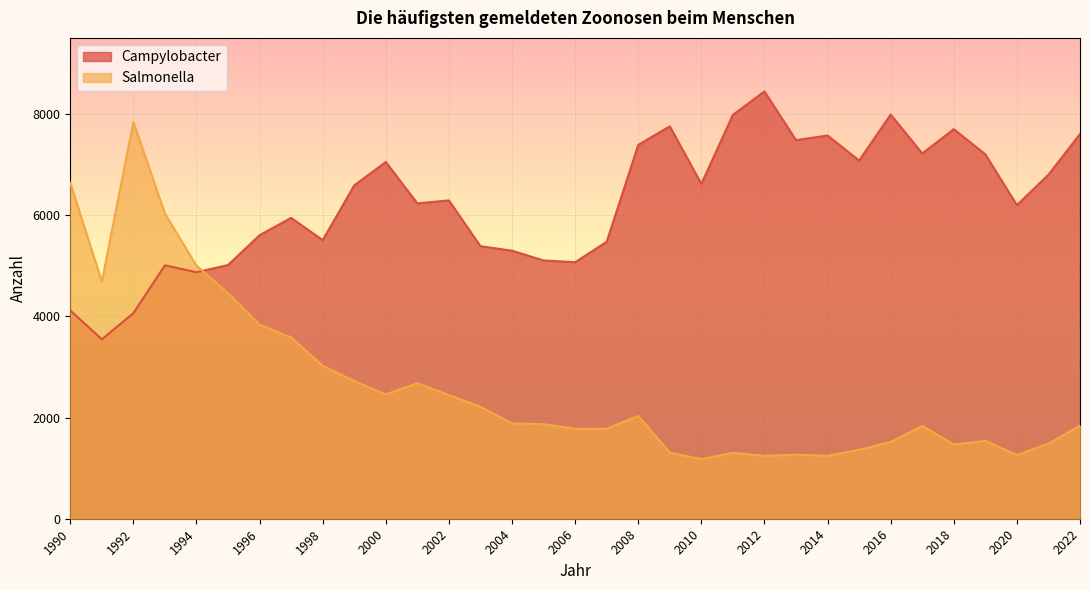

What is the average value of the Salmonella series?

2629